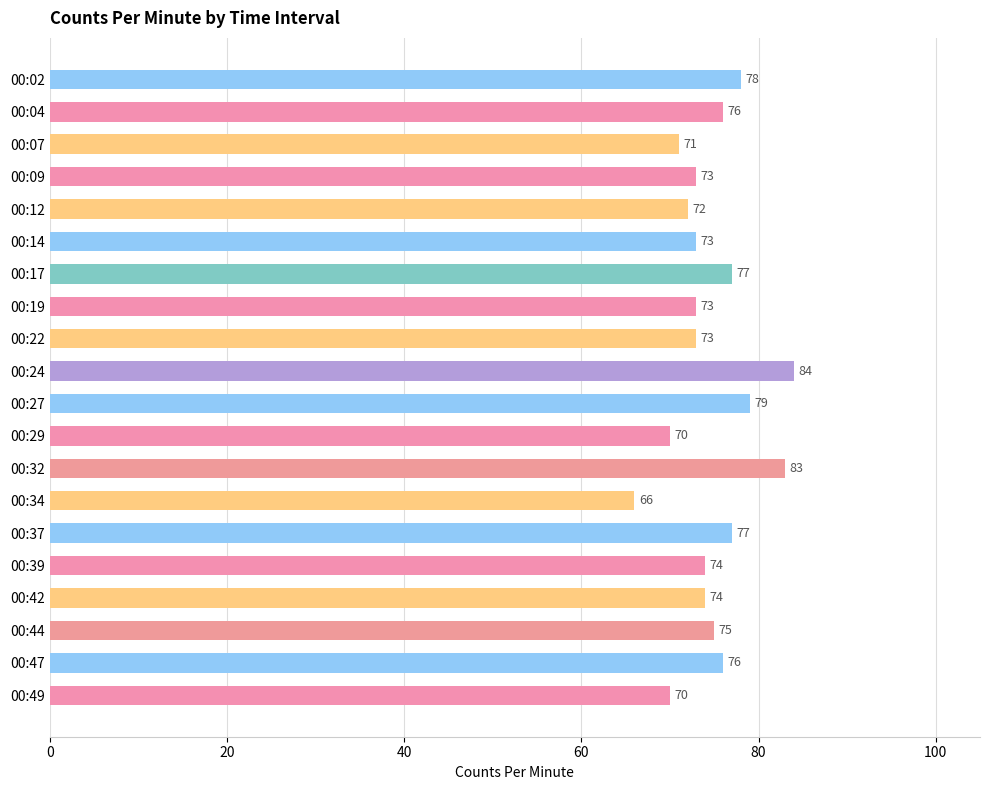

What is the value of the 10th bar from the top?

84